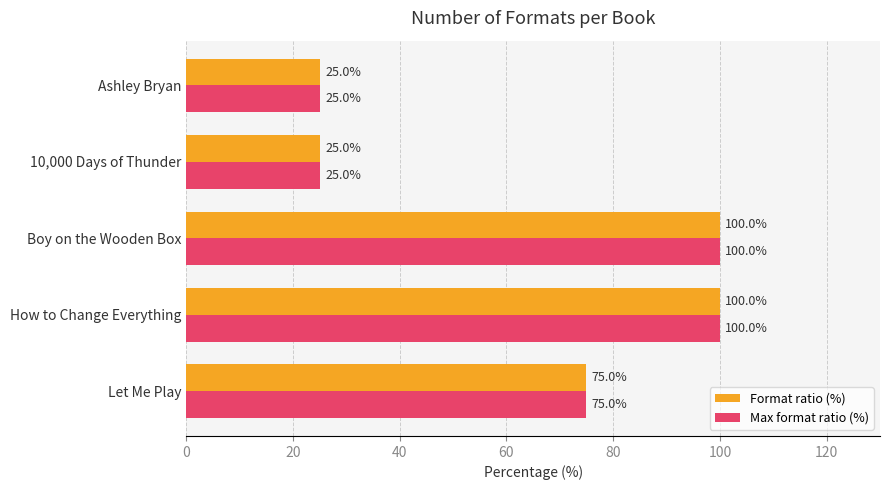

What is the sum of all Max format ratio (%) values?

325